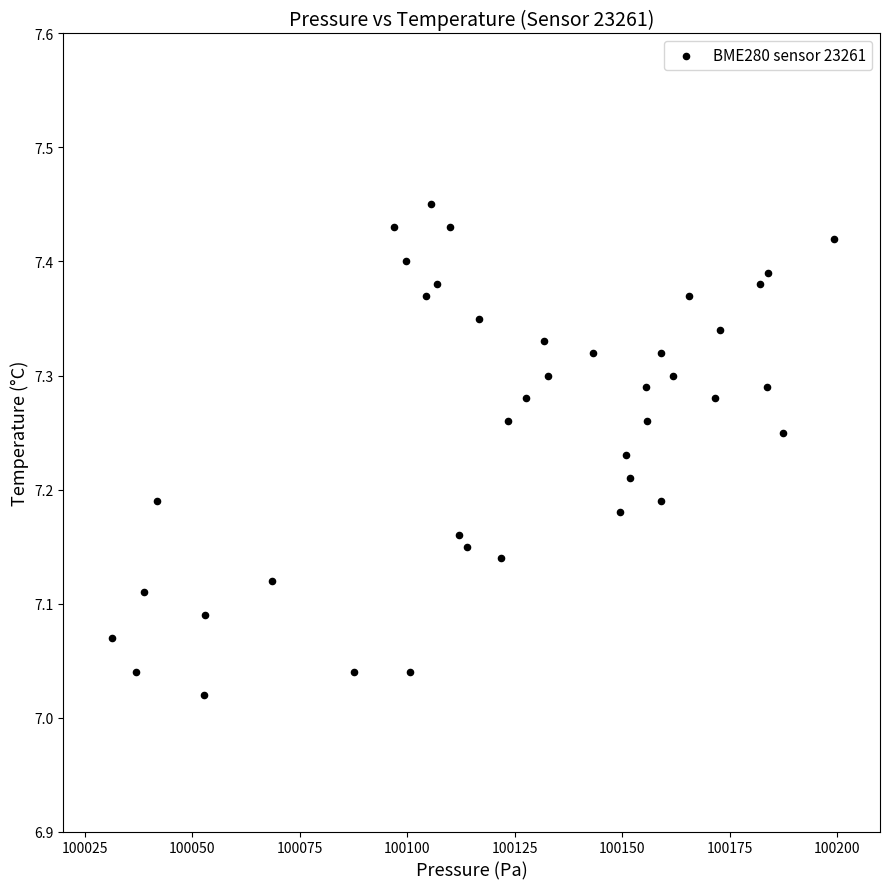

What is the range of Y values (max minus min)?

0.4